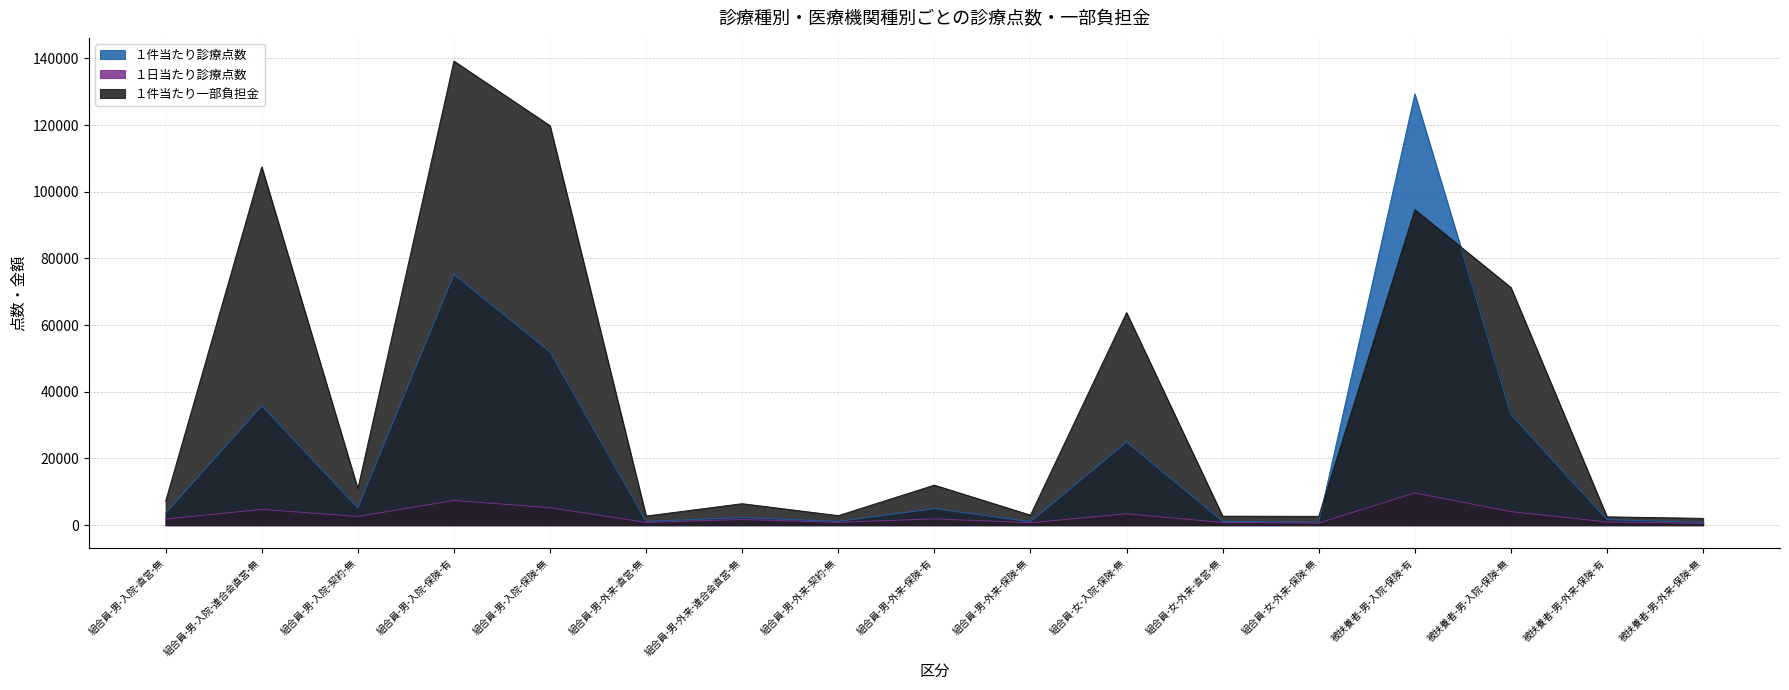

How many categories are shown in the chart?

17